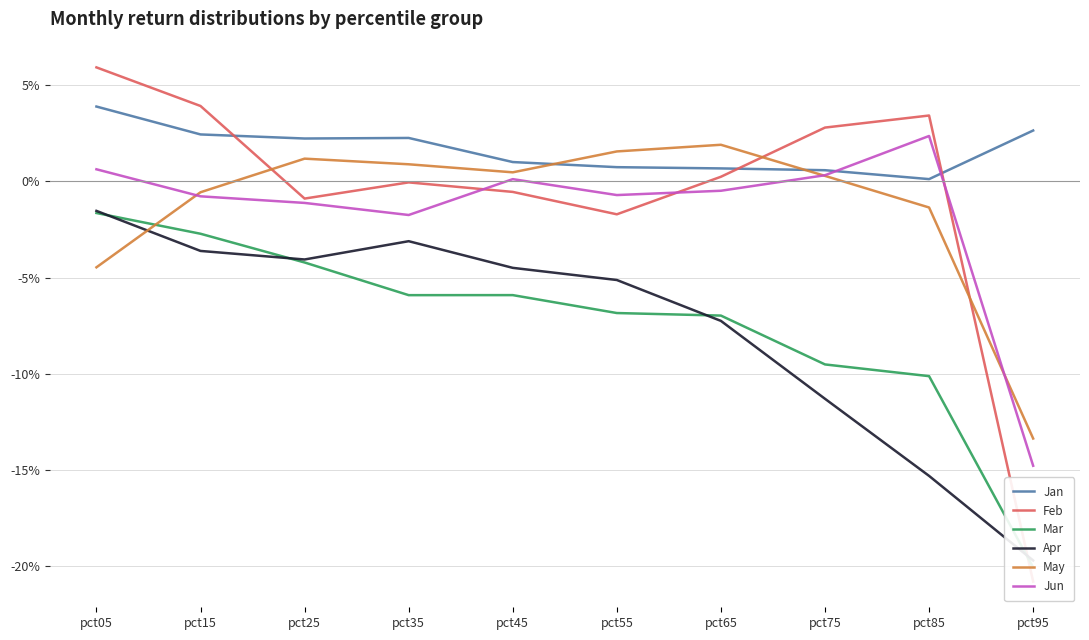

At which label does Jun reach its minimum?

pct95